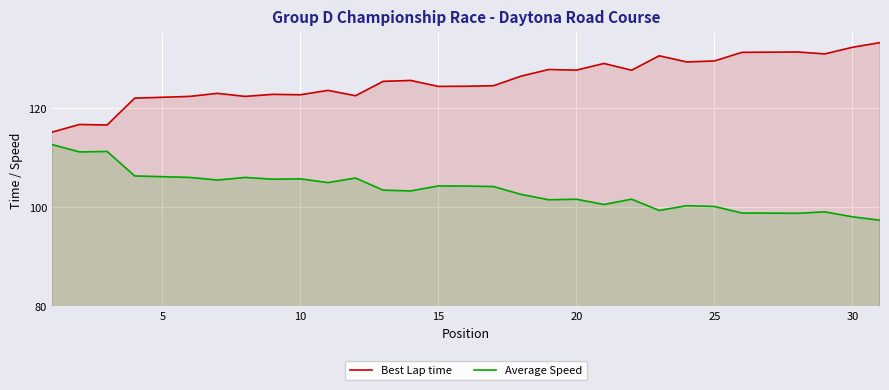

What are all the series names shown in the legend?

Best Lap time, Average Speed